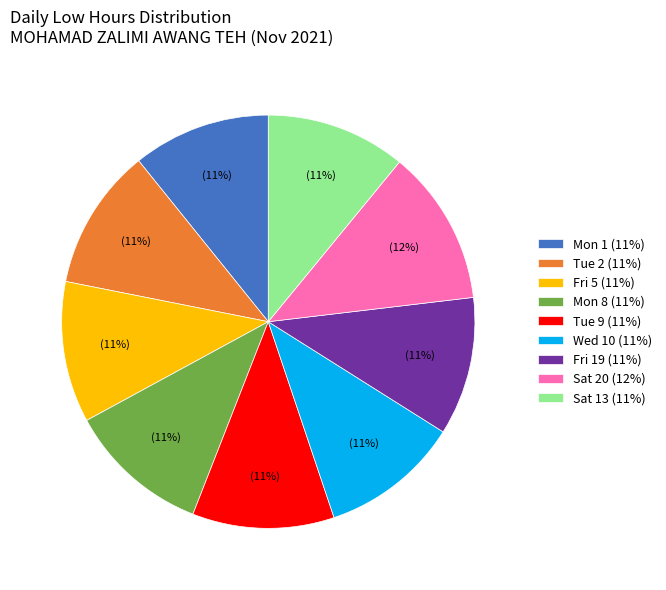

Is the sum of Mon 8 (11%) and Tue 2 (11%) greater than half?

No